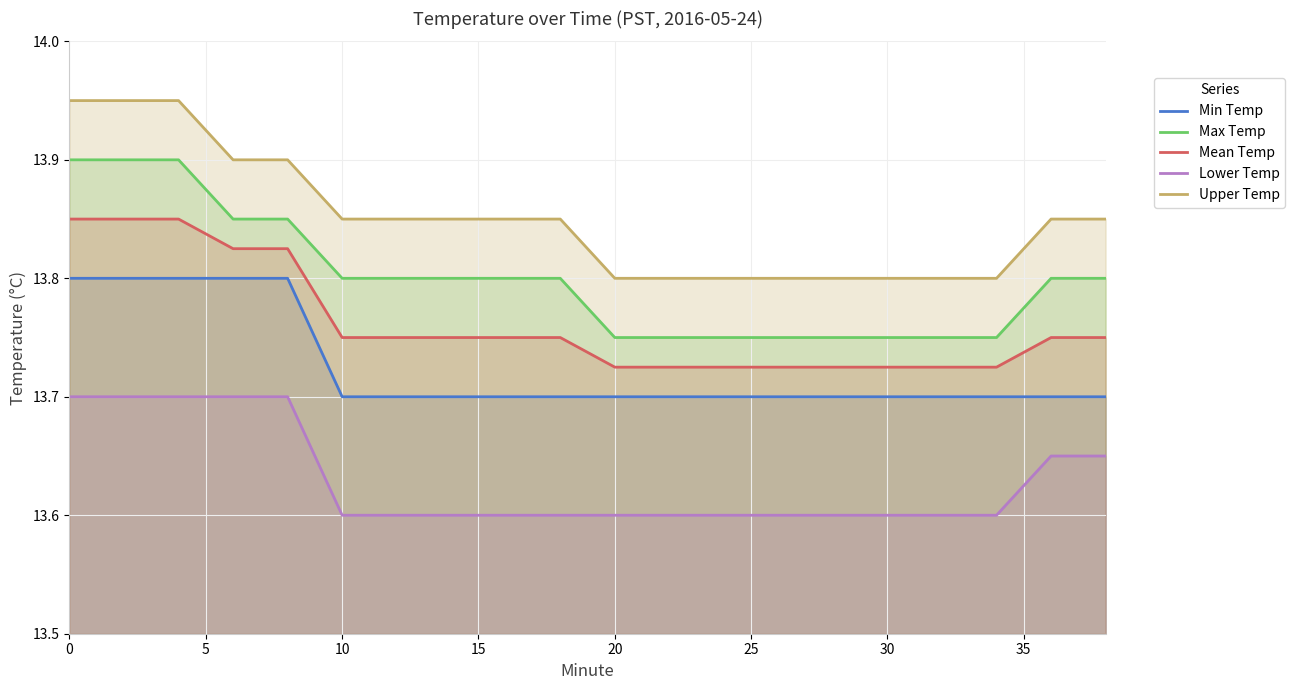

True or false: Mean Temp and Max Temp intersect in this chart.

False